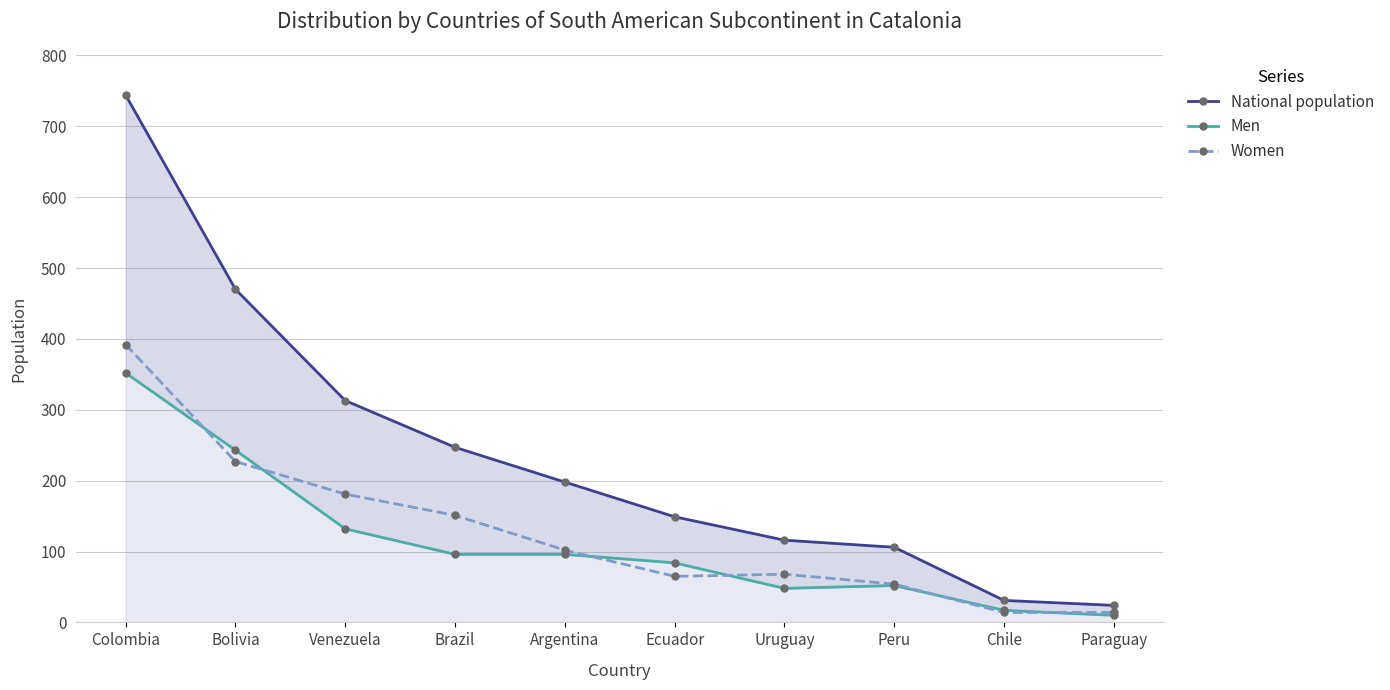

What is the value of the Men point at the 10th from the left?

10